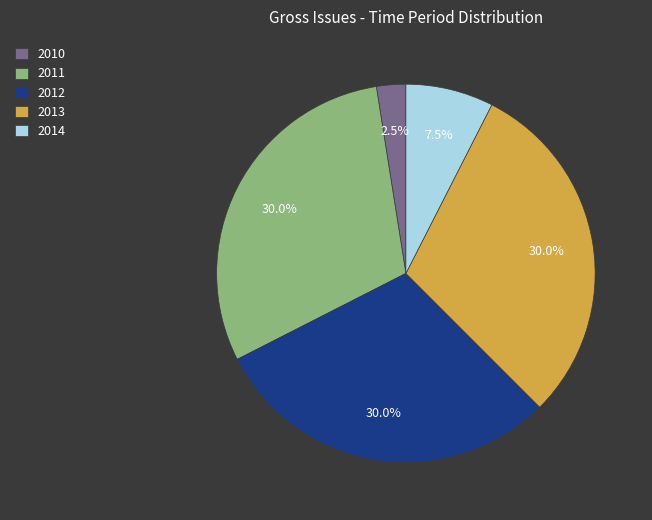

How many segments does this pie chart have?

5